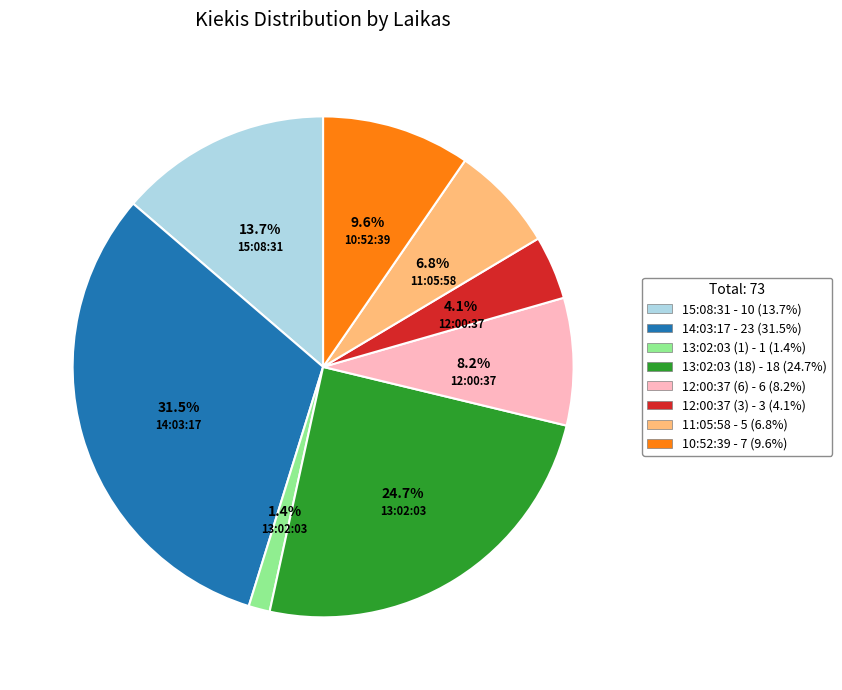

What percentage is the 12:00:37 (3) slice, to the nearest percent?

4%